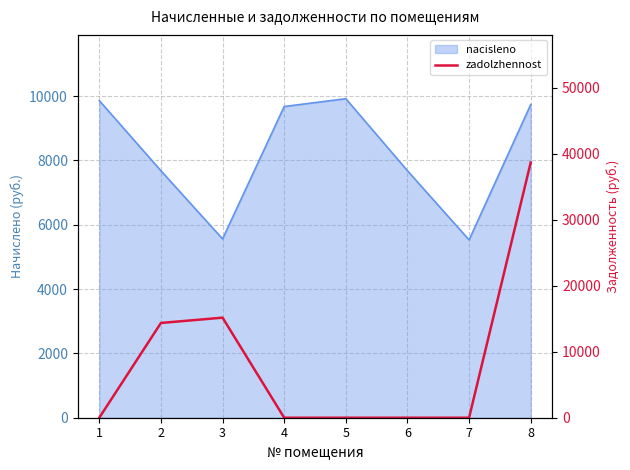

How many lines are shown in the chart?

1